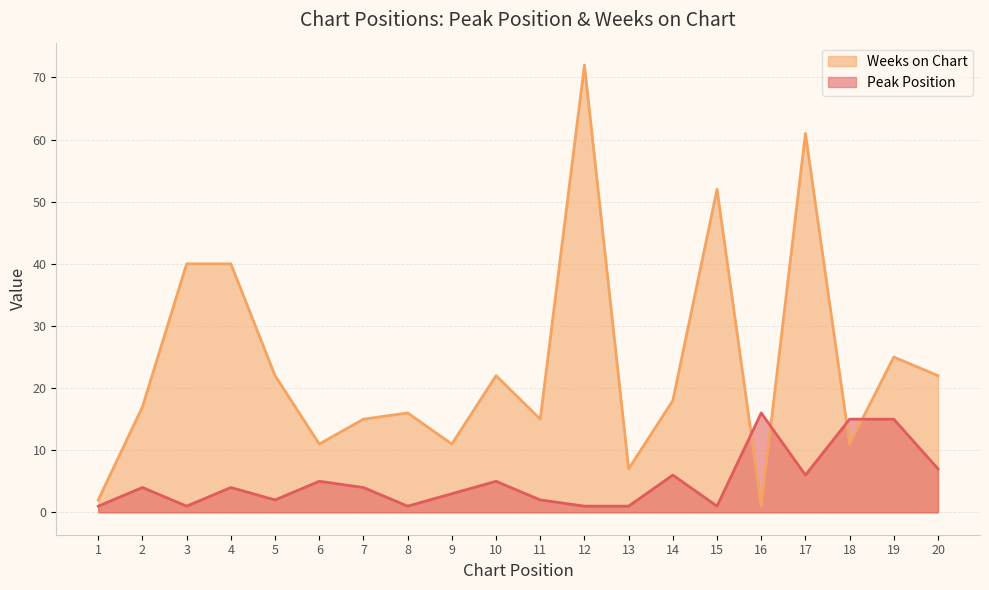

At which label does Peak Position first exceed 4?

6